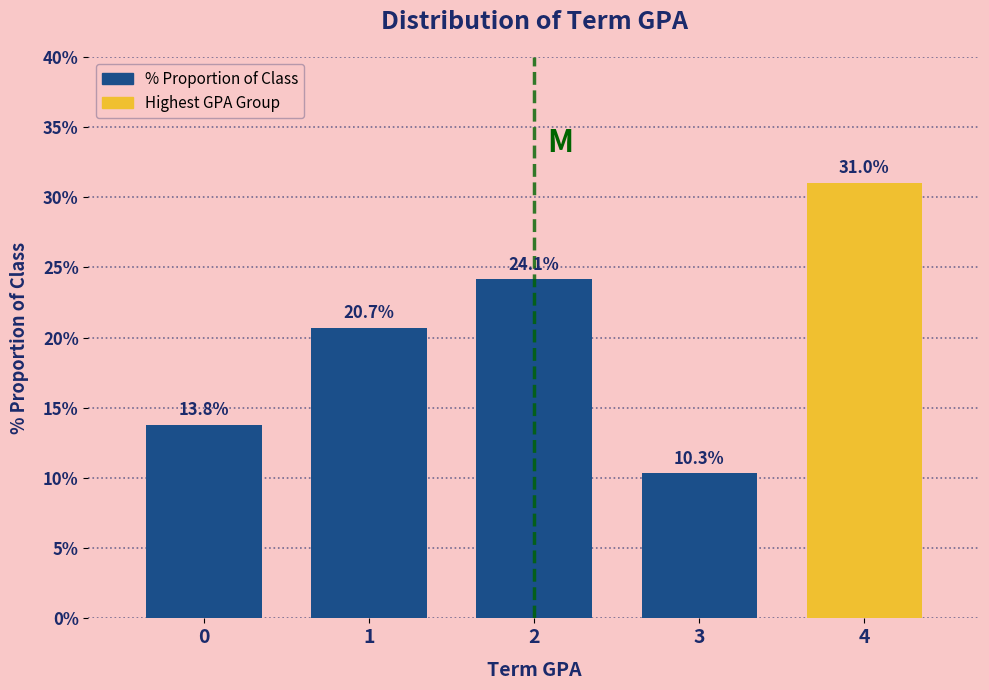

Reading left to right, transcribe all the data shown in this chart.

13.8	20.7	24.1	10.3	31.0